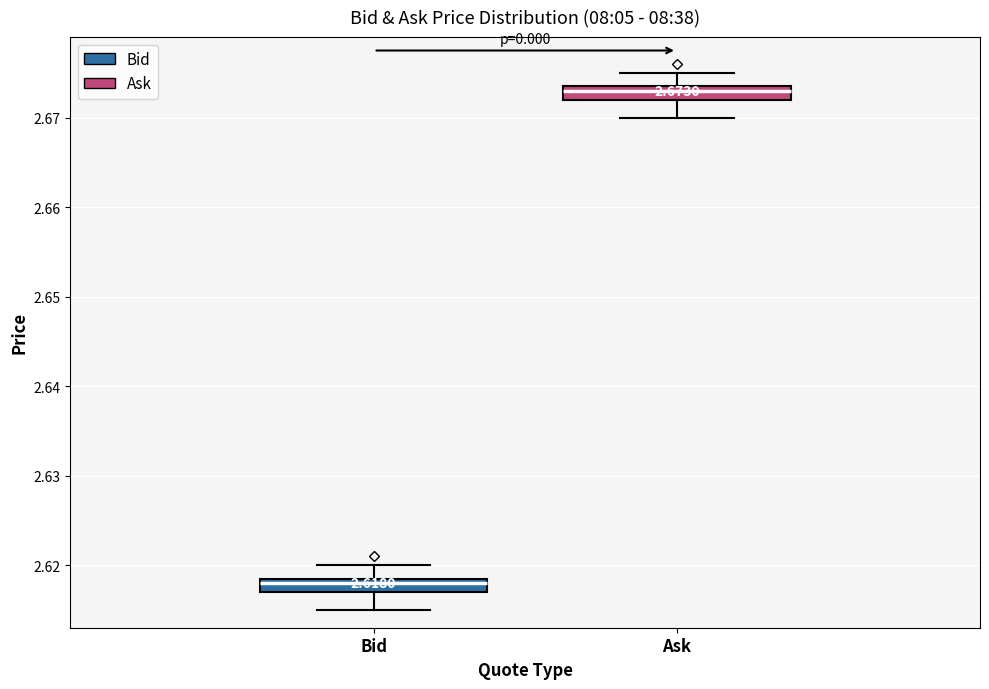

Which box has the lowest median line?

Bid